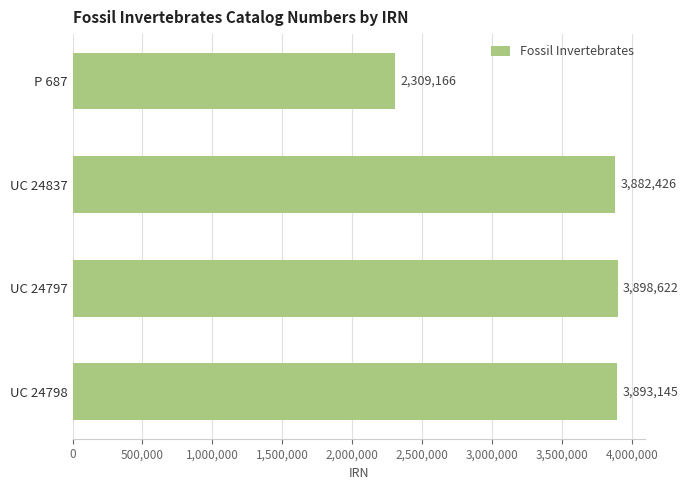

How many categories are shown in the chart?

4